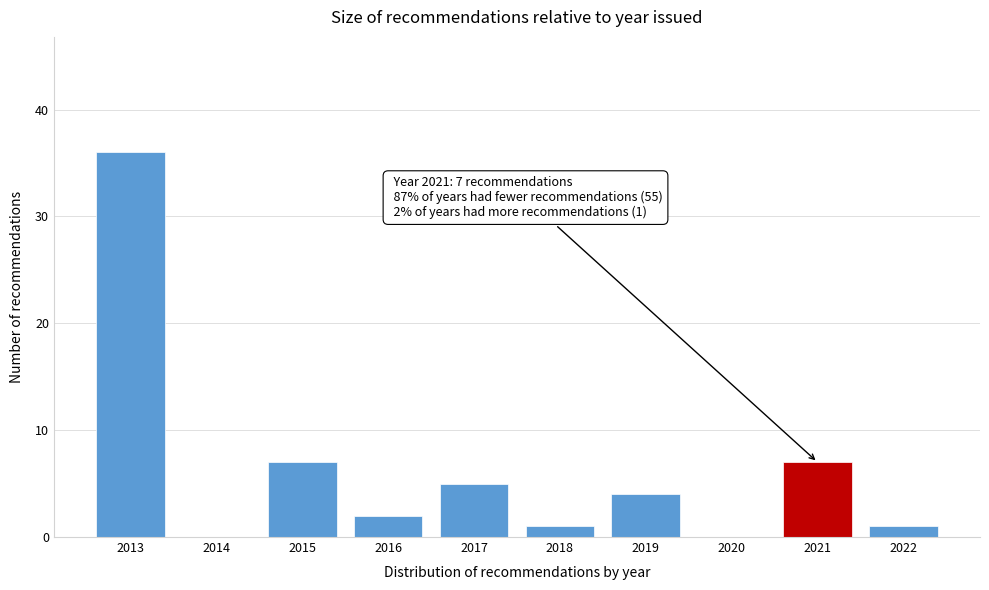

Reading left to right, what are all the values shown in this chart?

2013=36	2014=0	2015=7	2016=2	2017=5	2018=1	2019=4	2020=0	2021=7	2022=1